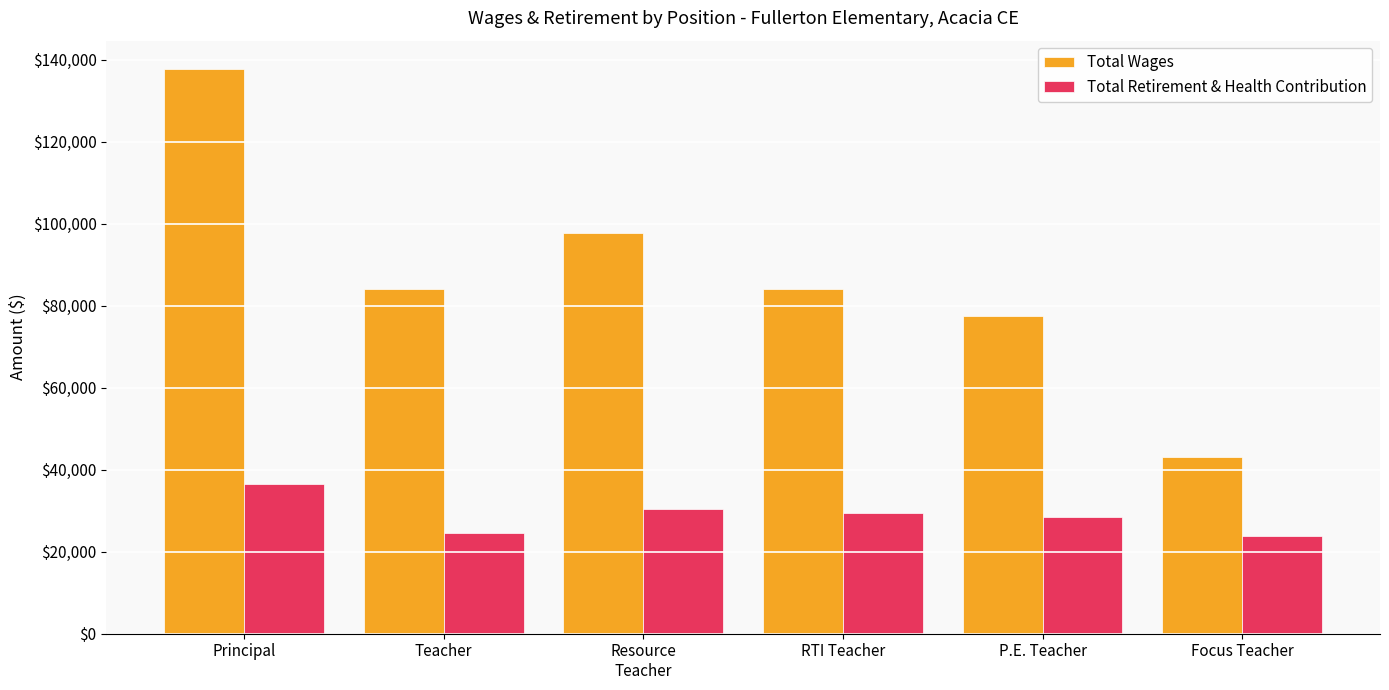

What is the difference between the second highest and second lowest values in the Total Wages series?

20242.0